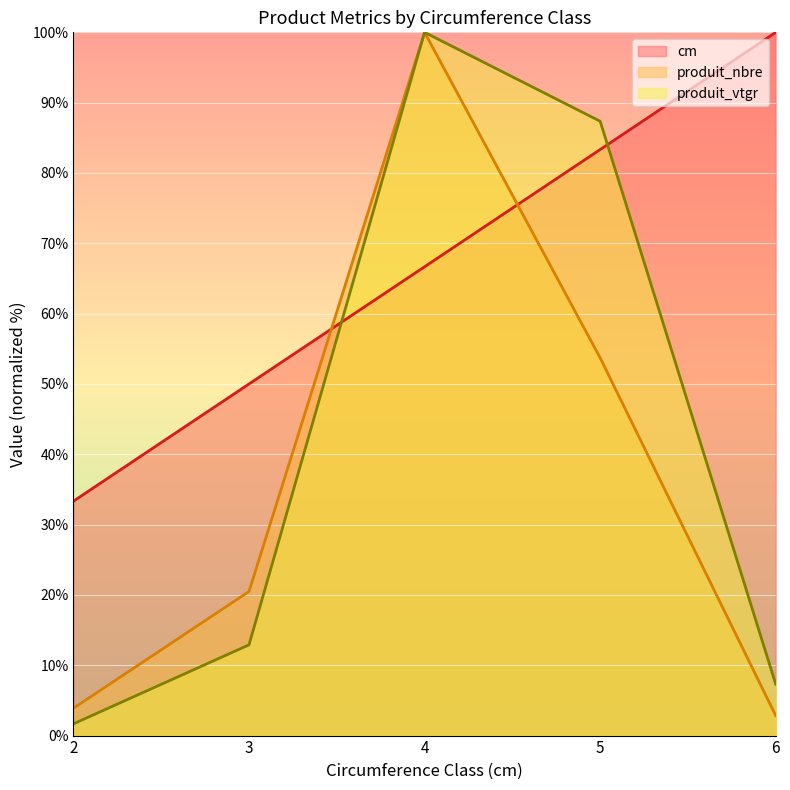

What is the greatest value displayed?

100.0